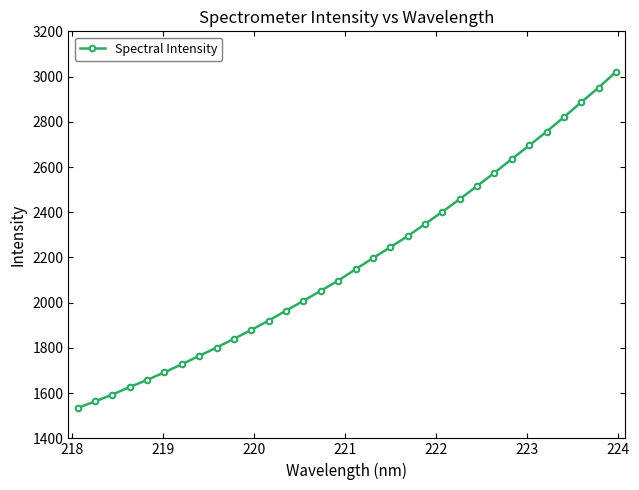

Does the chart display data point markers on the line(s)?

Yes